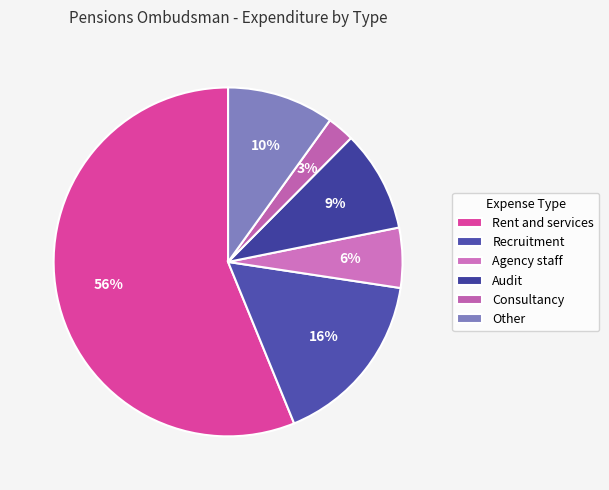

To the nearest percent, what is the difference between the largest and smallest slice percentages?

54%